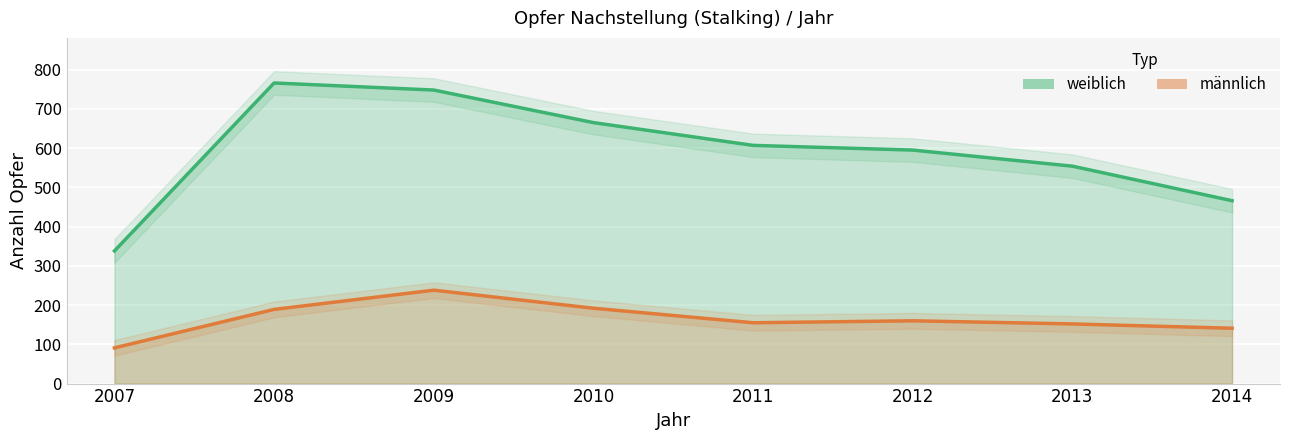

Does the chart display data point markers on the line(s)?

No